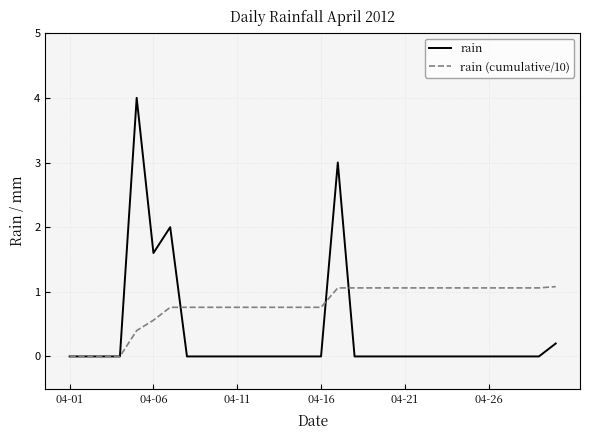

Rank the series by their average value, from lowest to highest.

rain, rain (cumulative/10)